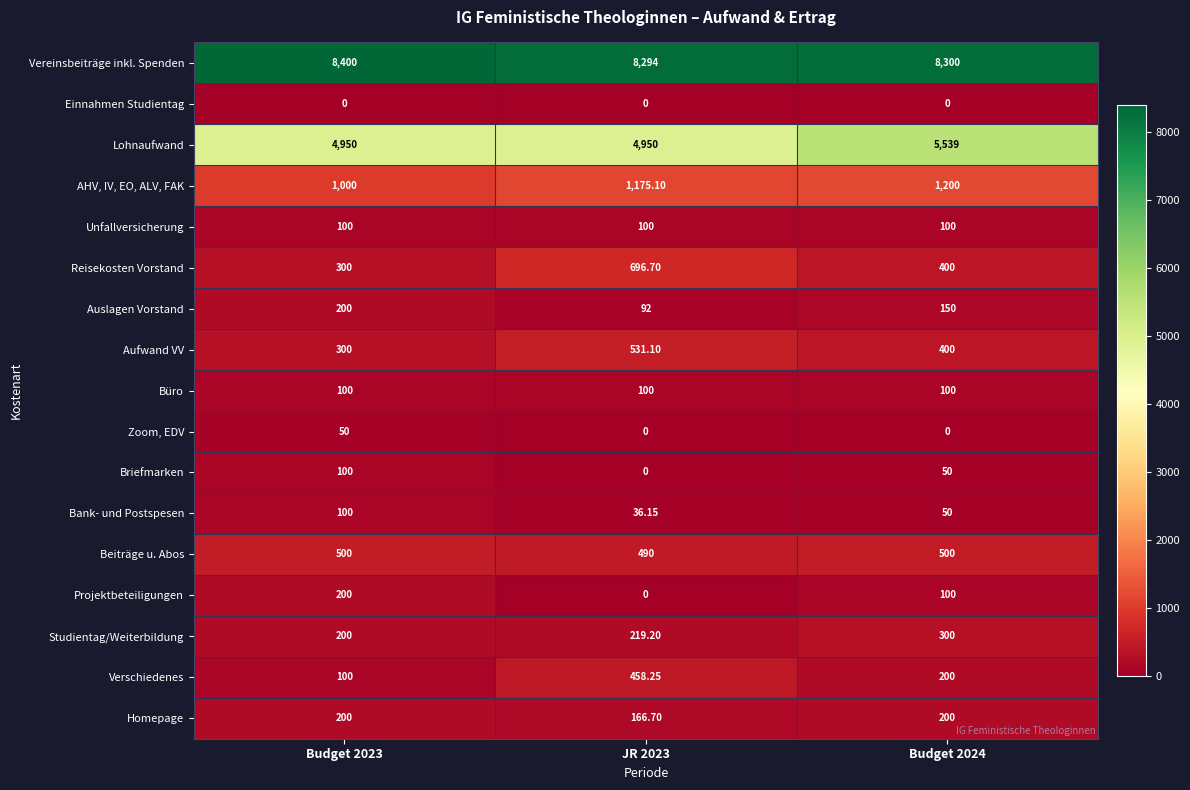

Which series has the widest spread of values?

Lohnaufwand